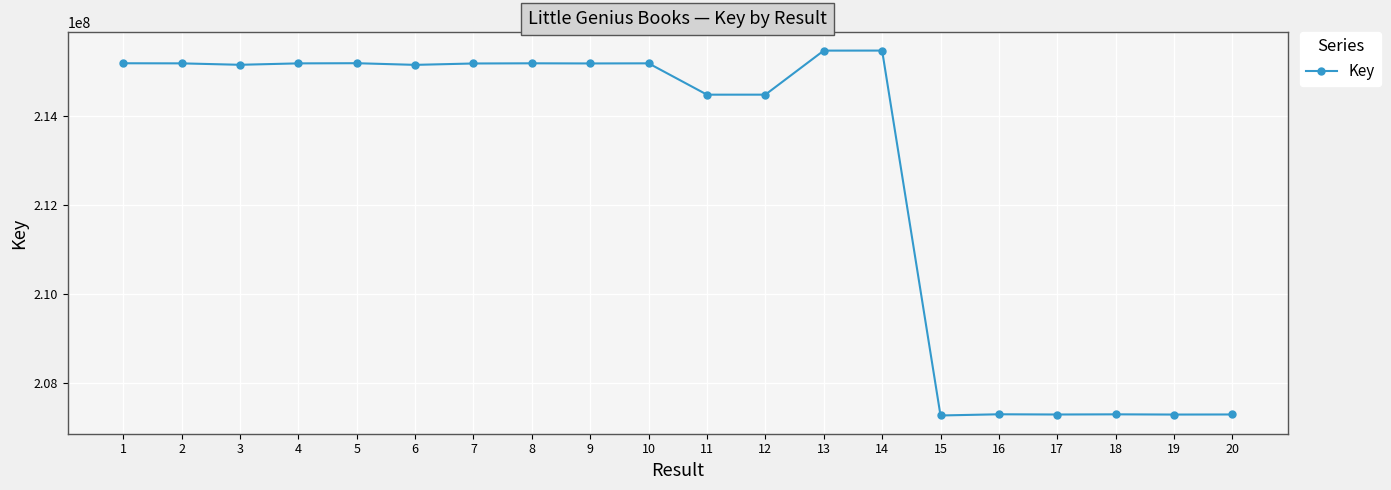

What is the approximate value at 11, to the nearest 100?

214484100